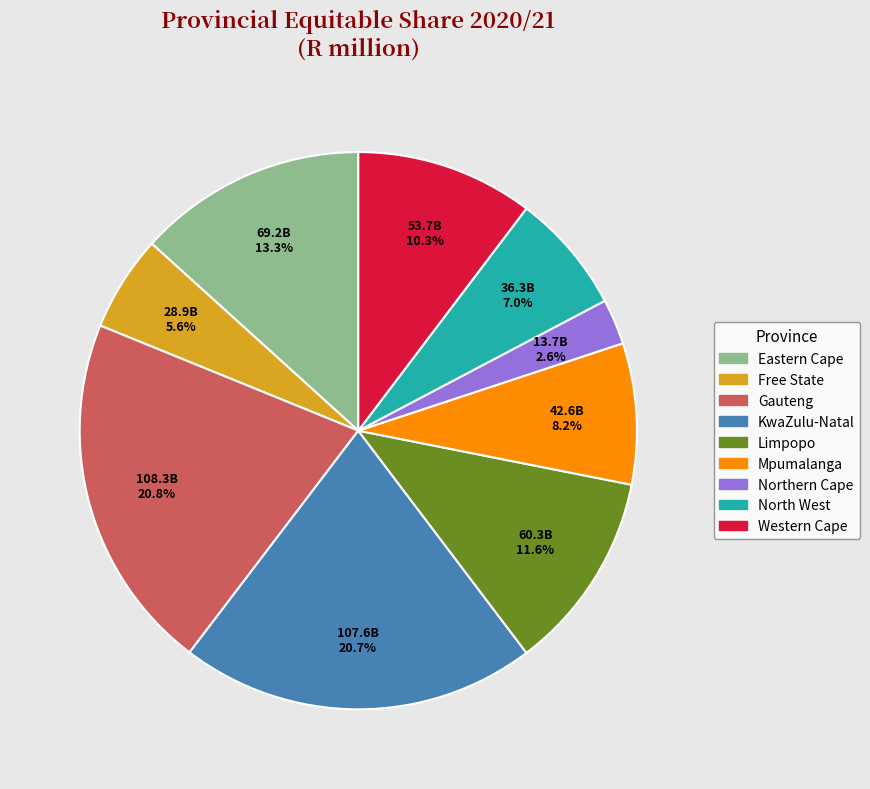

Which slice is the smallest?

Northern Cape